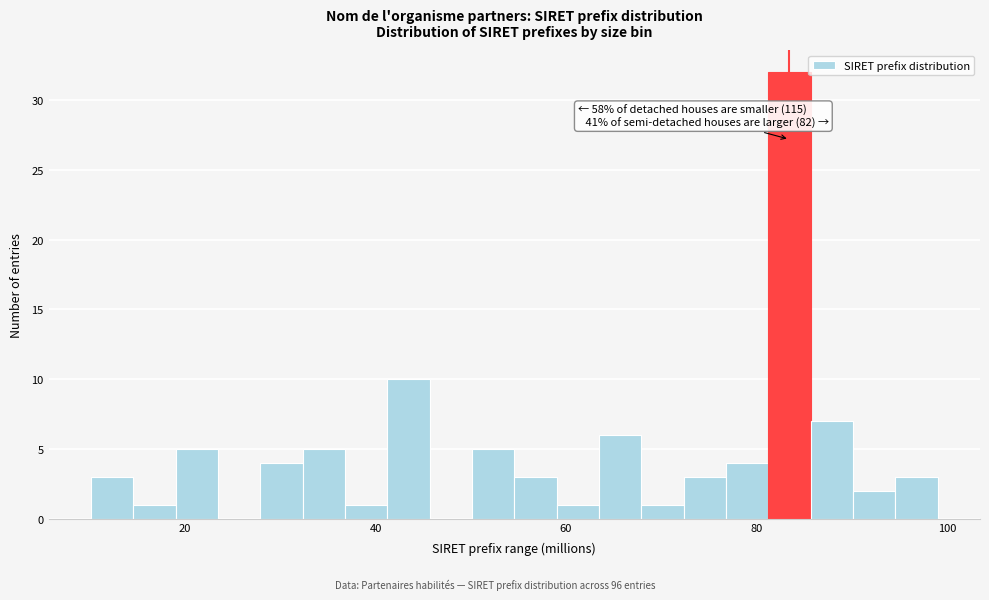

Read against the x-axis, roughly where is the centre of the tallest bar?

84